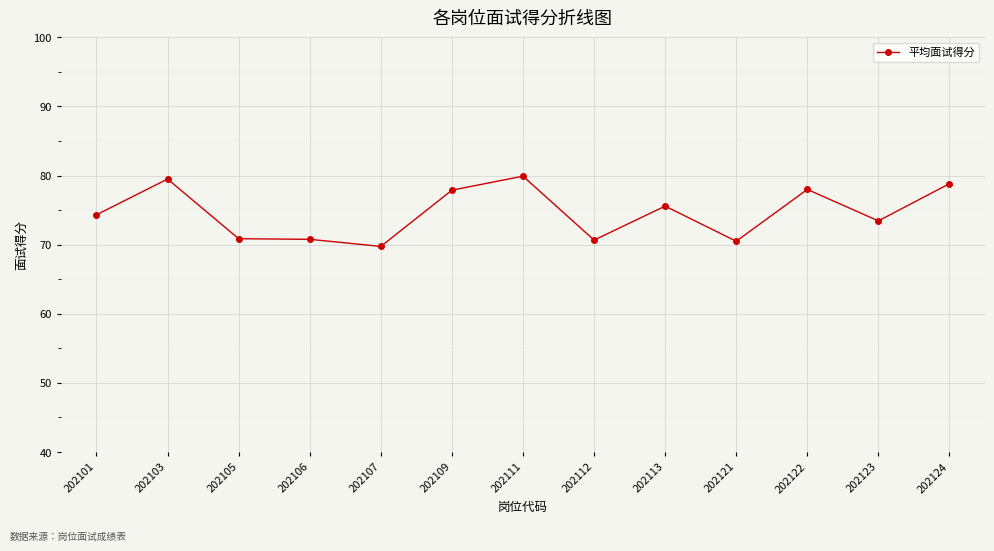

What is the smallest value displayed?

69.8